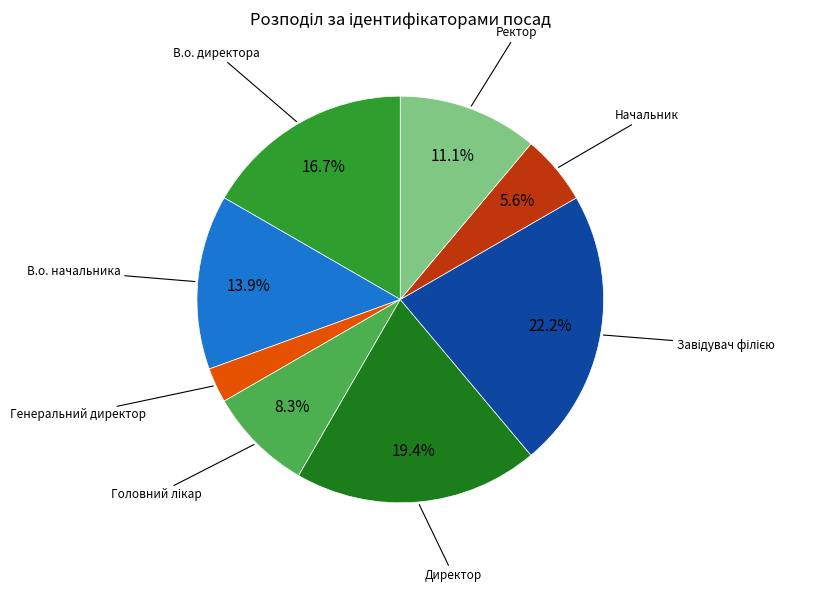

Is there a majority slice in this chart?

No